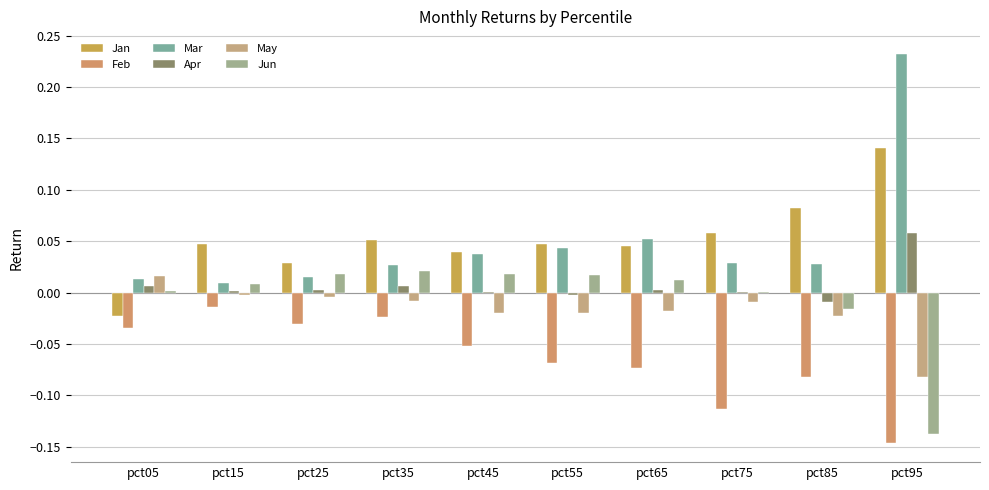

How many groups of bars are there?

10